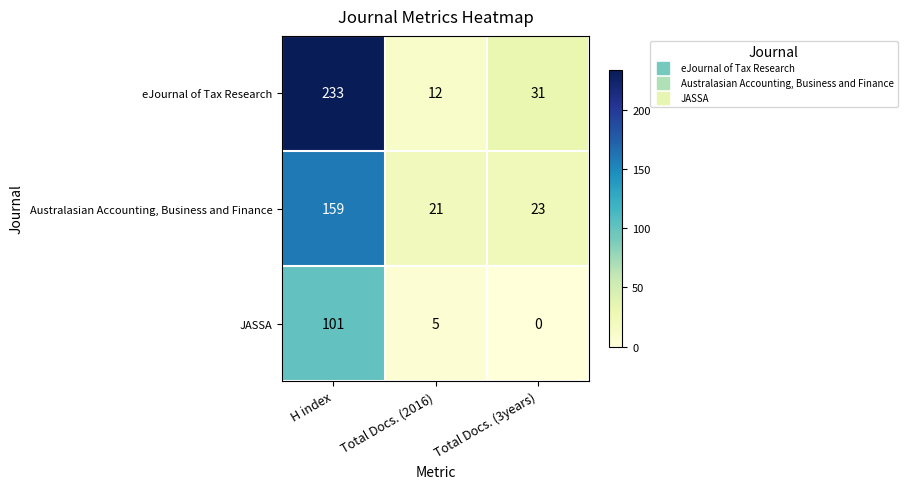

Reading right to left, extract all data points from this chart.

eJournal of Tax Research: 31	12	233
Australasian Accounting, Business and Finance: 23	21	159
JASSA: 0	5	101